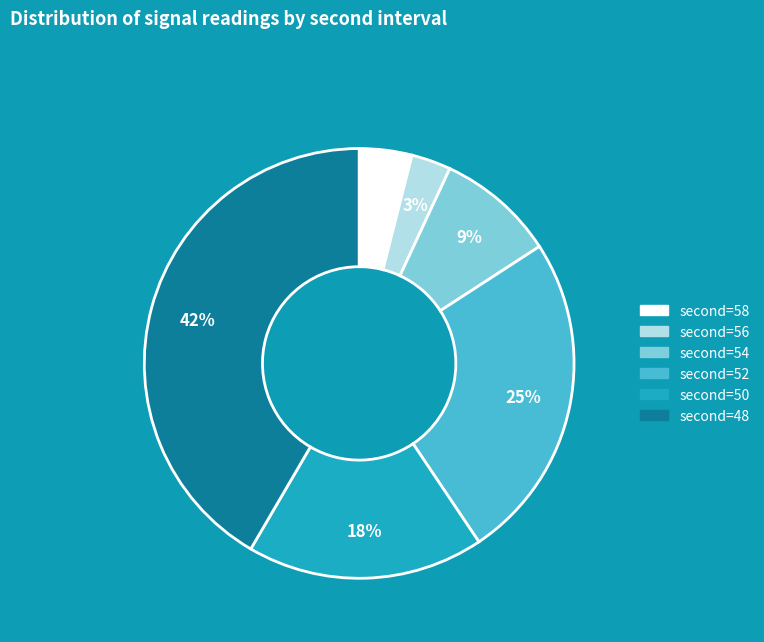

To the nearest percent, what is the average slice percentage?

17%